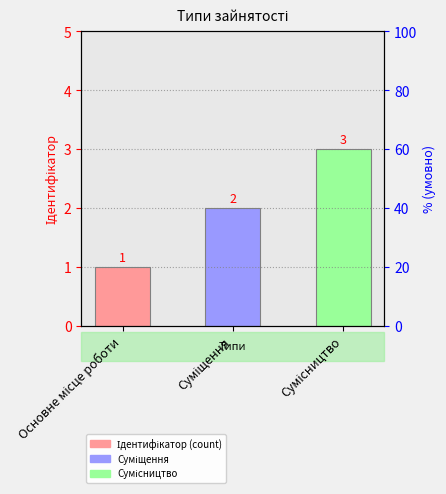

What is the label of the 3rd bar from the left?

Сумісництво